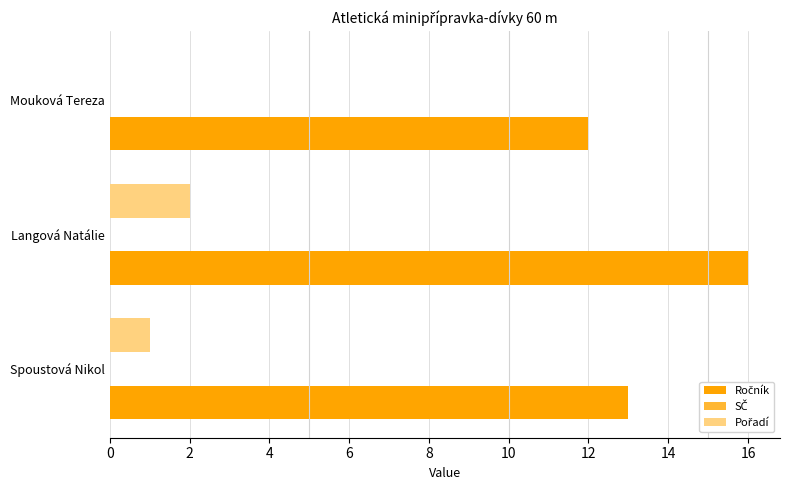

At which category does the chart reach its peak across all series?

Langová Natálie